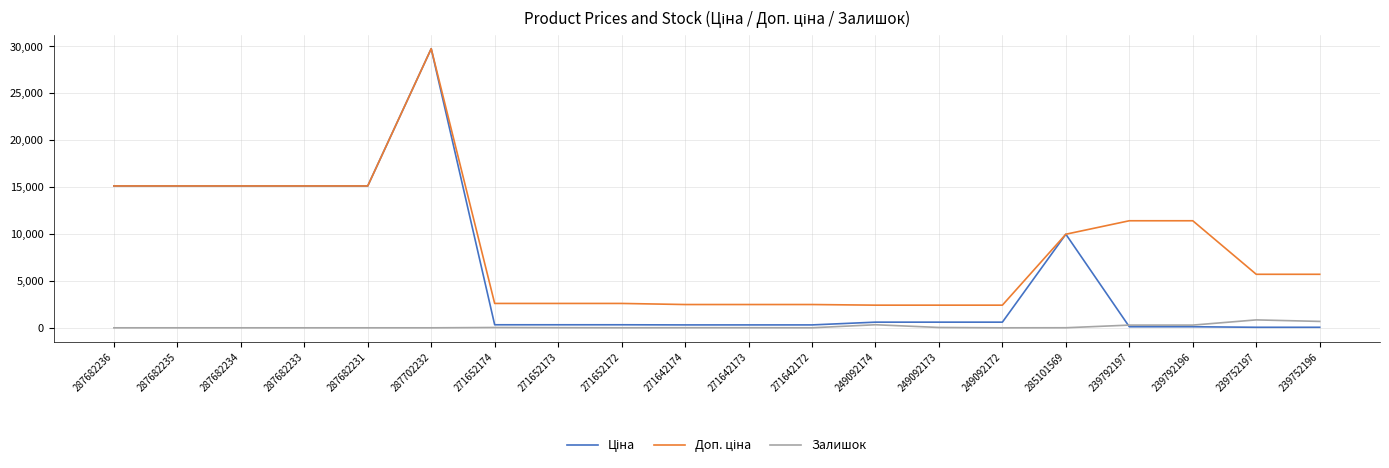

At which category is the sum across all series the highest?

287702232